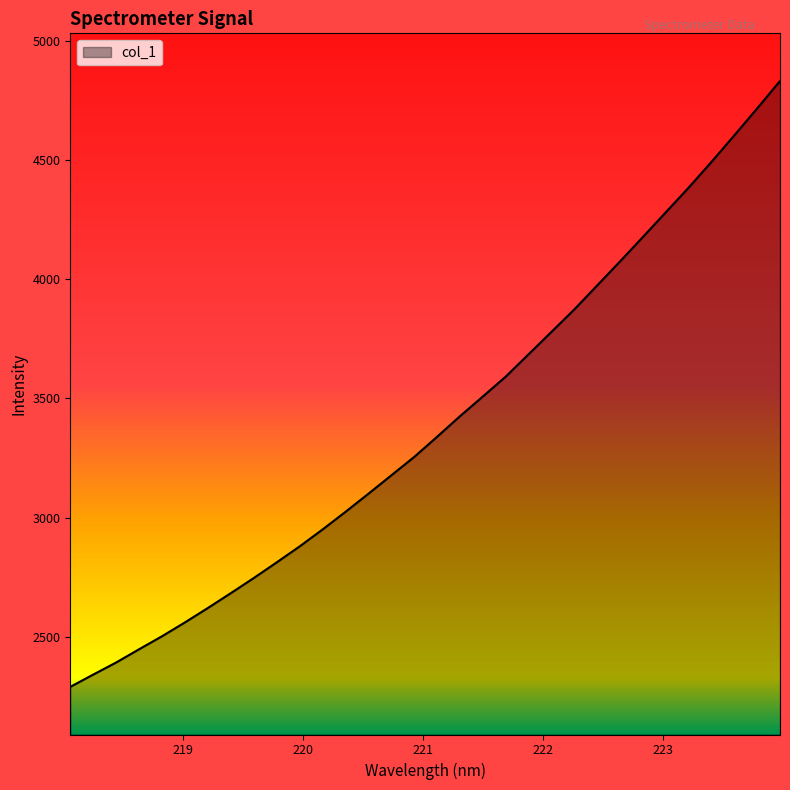

Reading left to right, what are all the values shown in this chart?

2289.6	2341.0	2391.8	2447.3	2501.9	2560.0	2620.4	2682.6	2745.9	2811.6	2878.5	2949.5	3023.3	3099.4	3176.5	3253.7	3338.3	3424.7	3507.5	3591.0	3684.8	3778.9	3873.2	3973.8	4074.9	4177.4	4281.0	4384.6	4492.9	4604.4	4717.6	4832.8